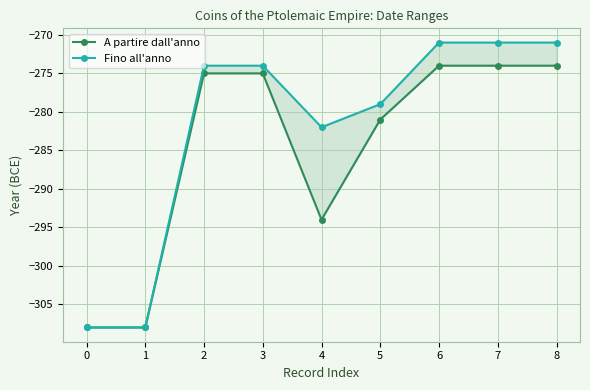

Count the number of data series in this chart.

2